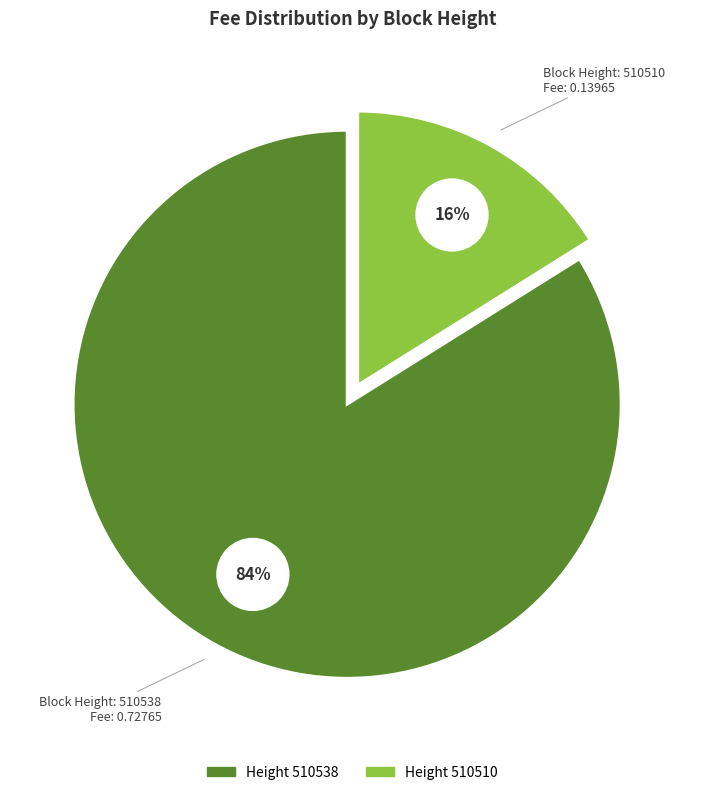

Rank the categories by value from lowest to highest.

510510, 510538